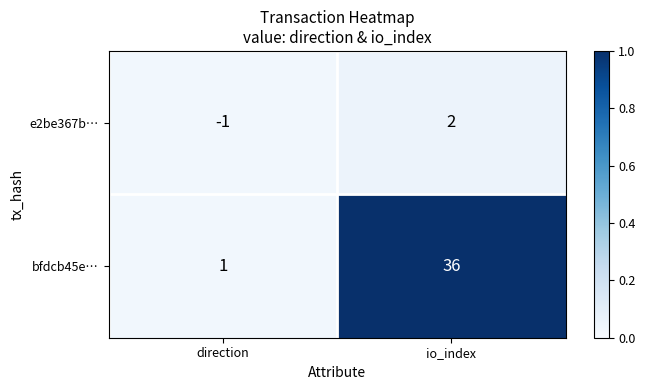

The e2be367b… series shows 2 at io_index. True or false?

True